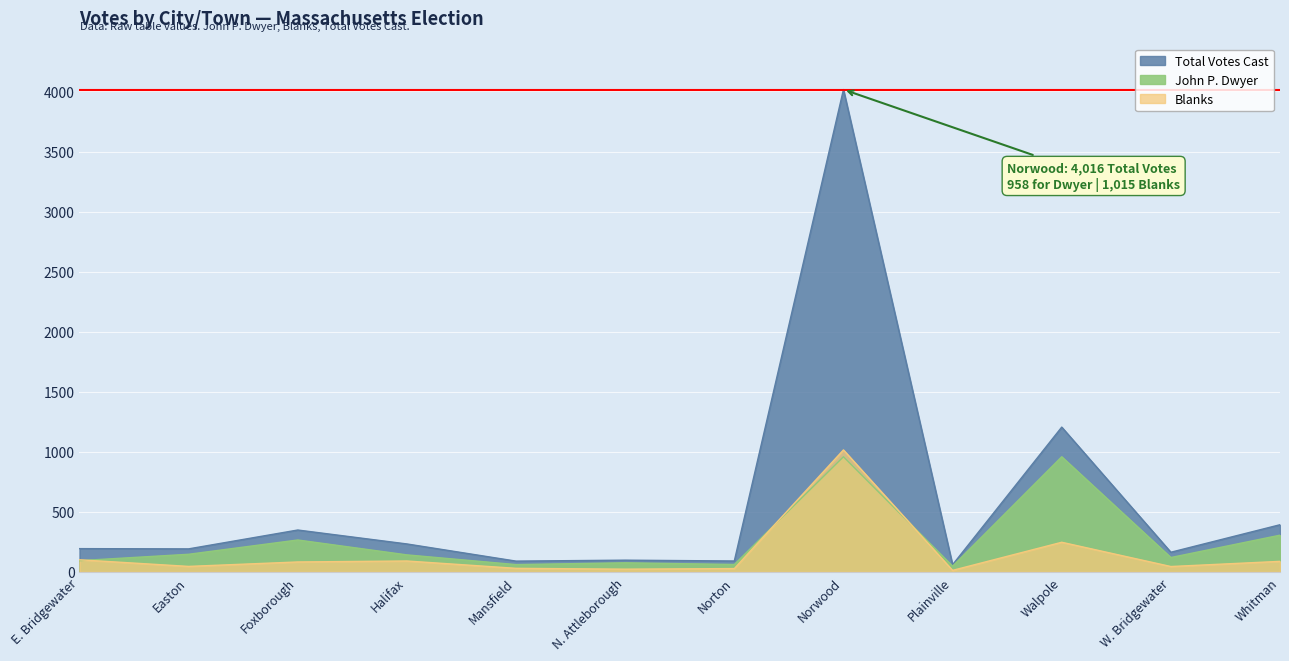

What is the label of the 11th point from the left?

W. Bridgewater